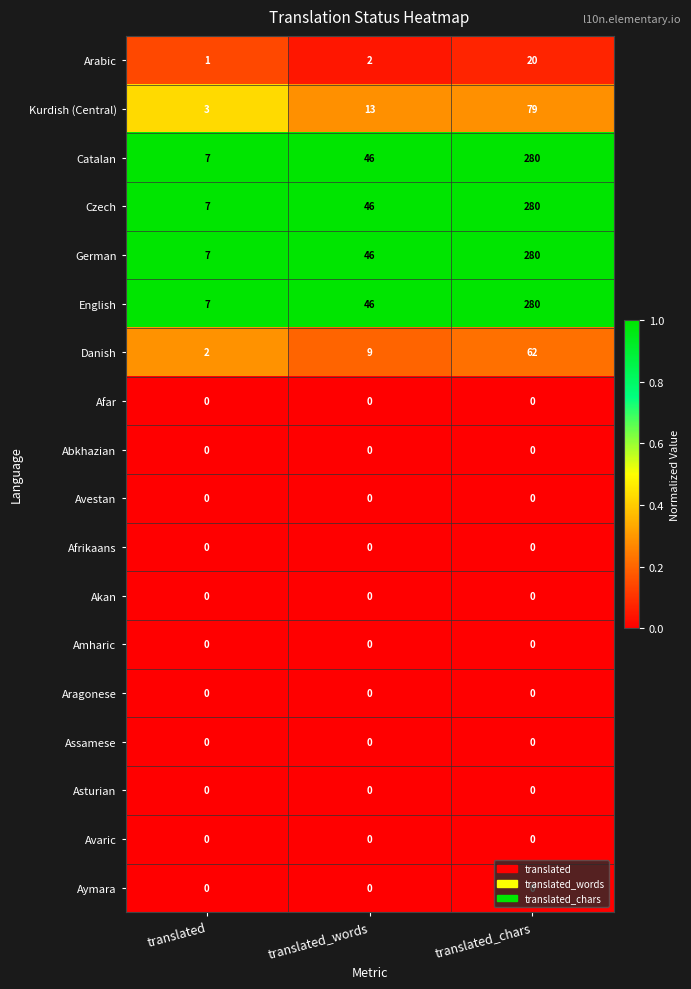

What is the spread (max minus min) of values at translated_chars?

280